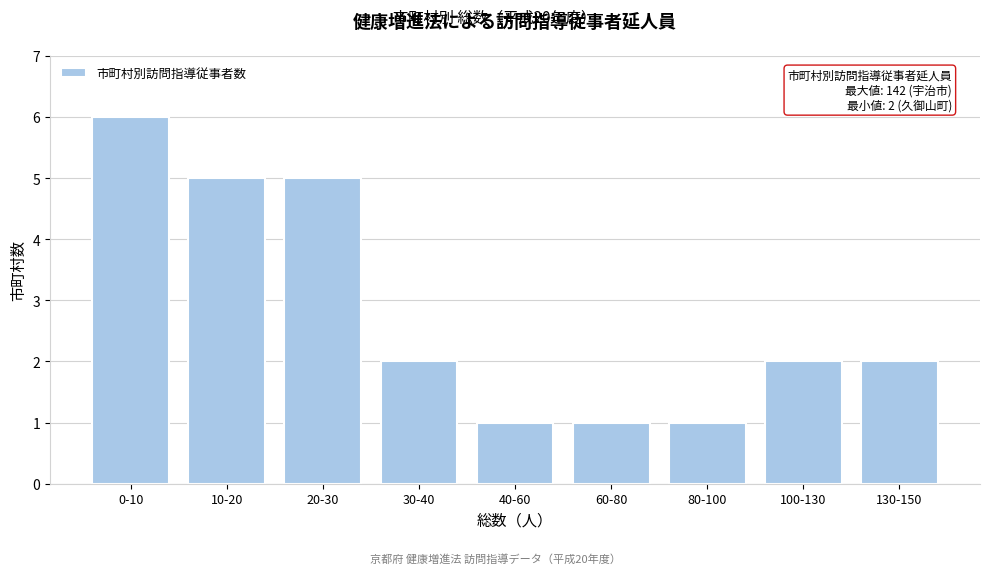

Reading left to right, transcribe all the data shown in this chart.

0-10=6	10-20=5	20-30=5	30-40=2	40-60=1	60-80=1	80-100=1	100-130=2	130-150=2